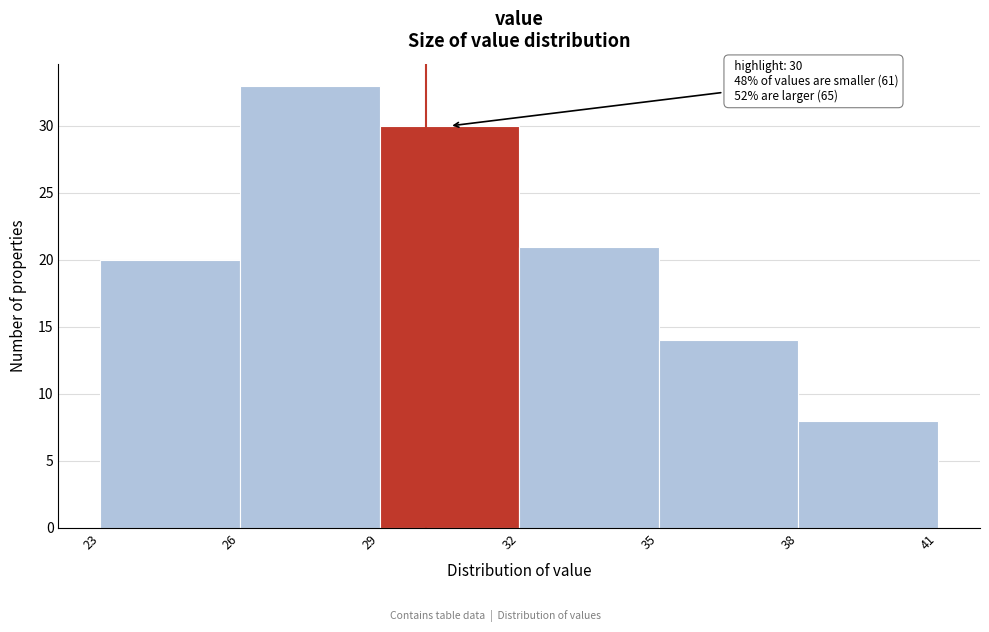

Which range on the x-axis has the tallest bar?

26 to 29